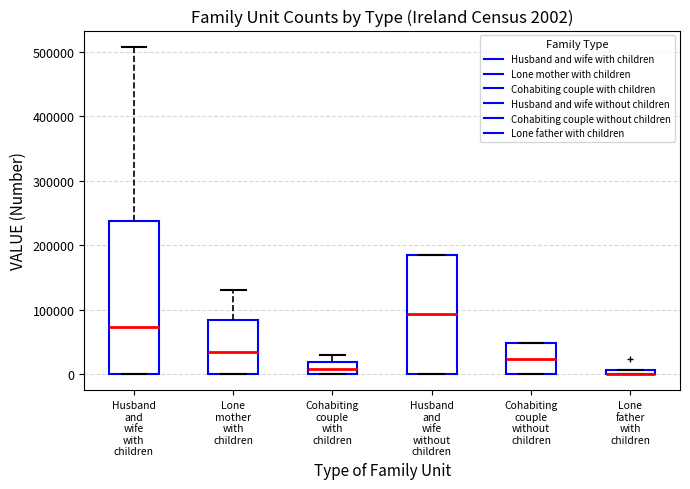

Which box is the tallest, from its lower edge to its upper edge?

Husband and wife with children